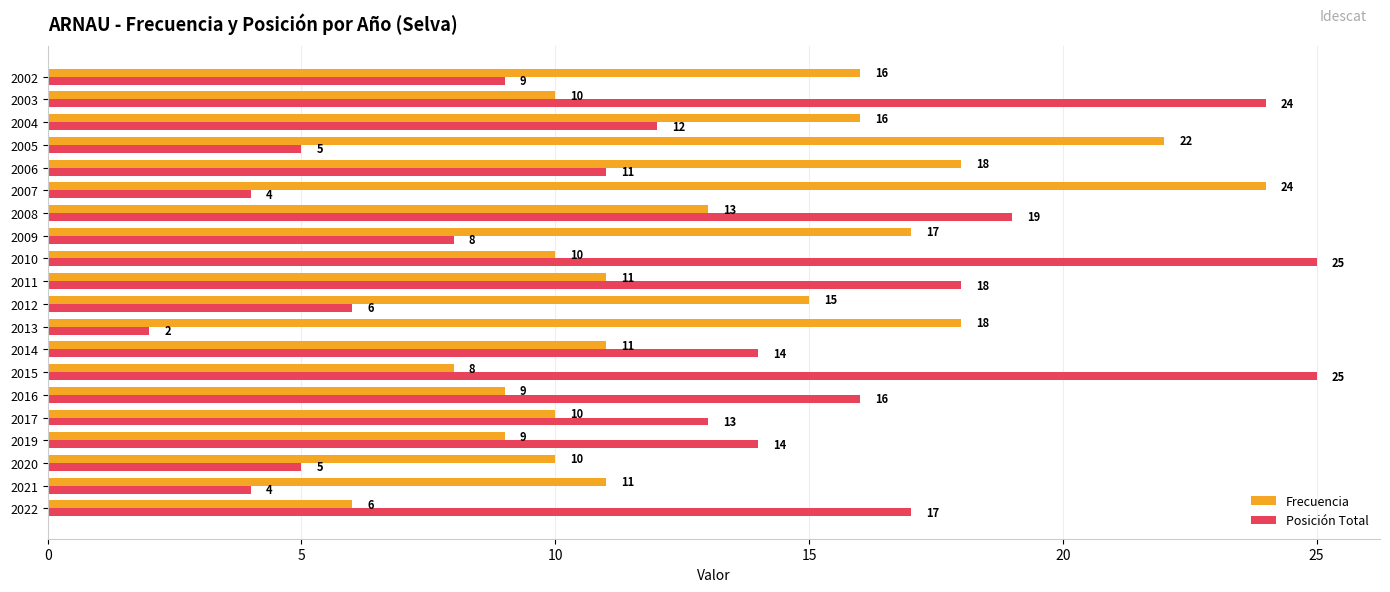

Is it true that Posición Total equals 8 at 2015?

False